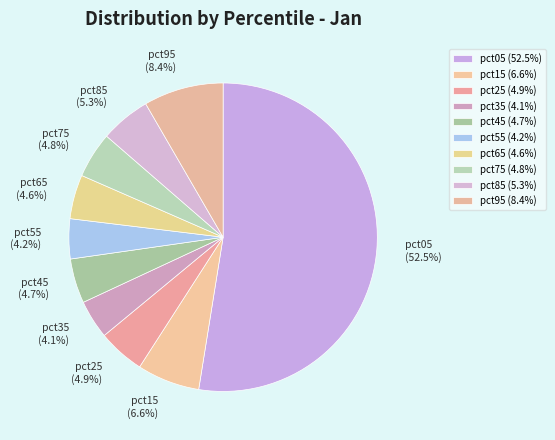

Which has a higher value, pct35 or pct95?

pct95